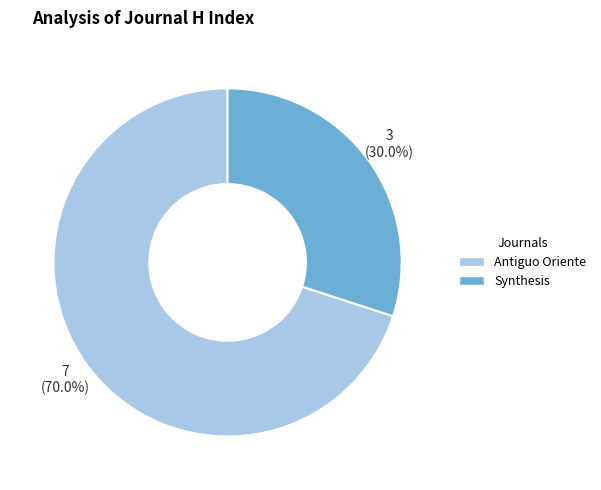

To the nearest percent, what is the difference between the largest and smallest slice percentages?

40%